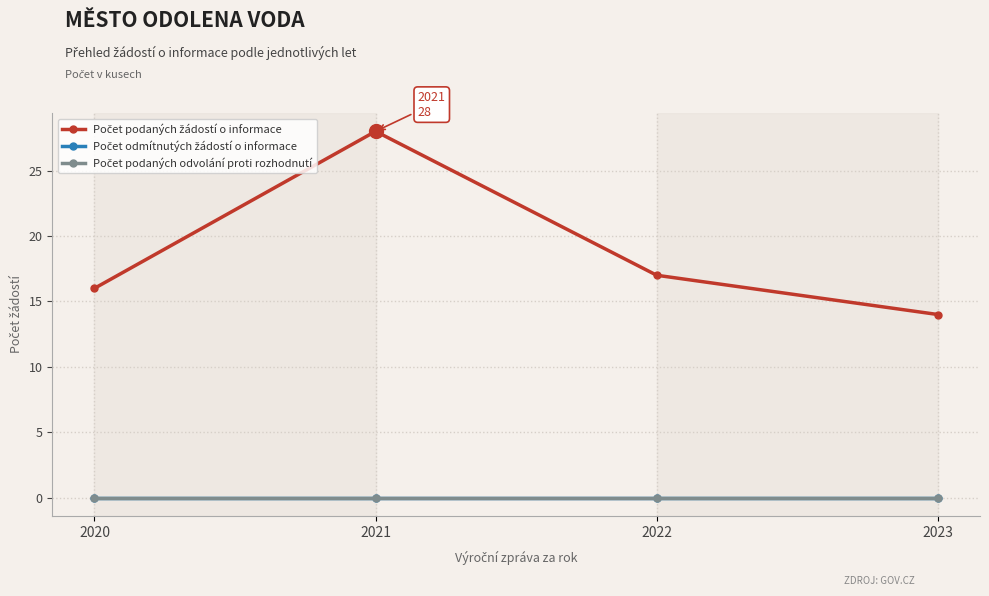

At which category is the sum across all series the highest?

2021